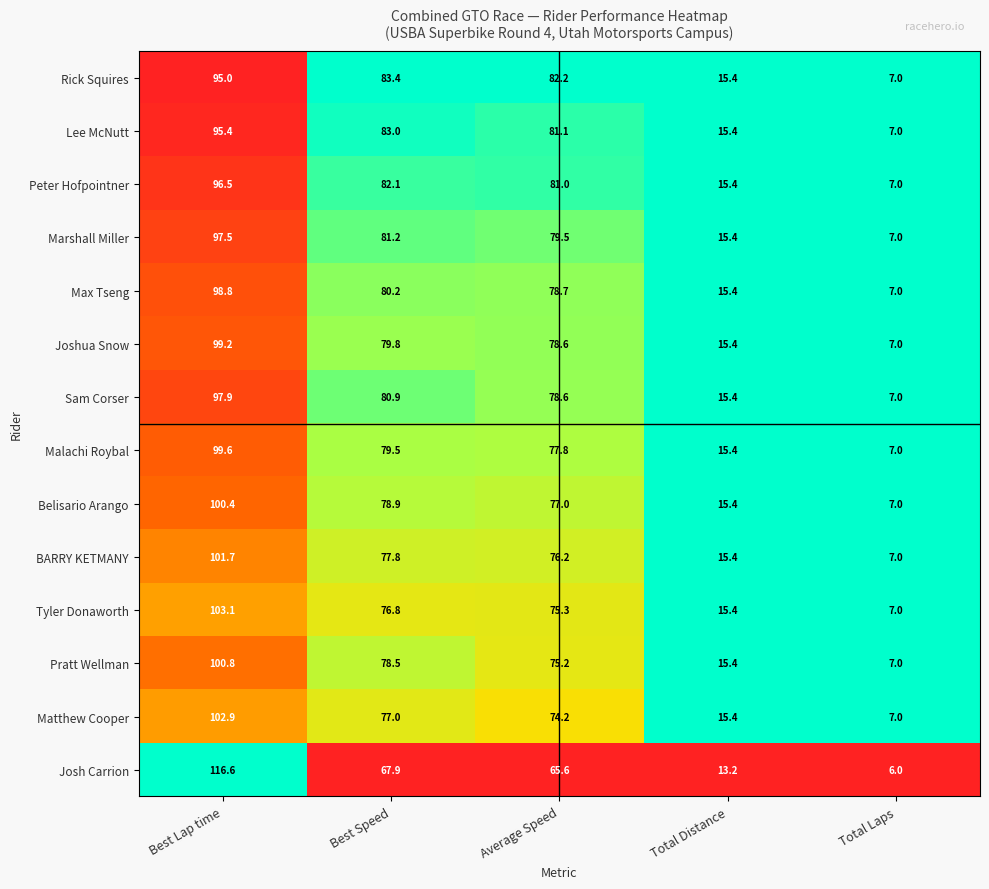

Which series changed the most between Best Lap time and Best Speed?

Josh Carrion